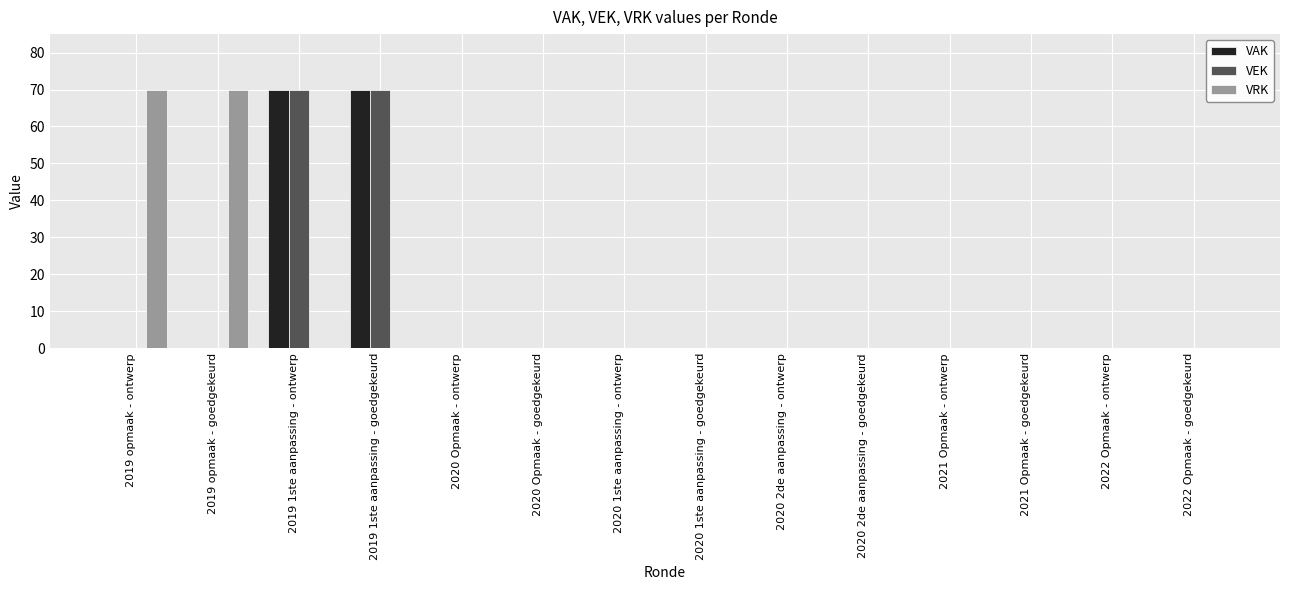

What is the highest value of the VRK series?

70